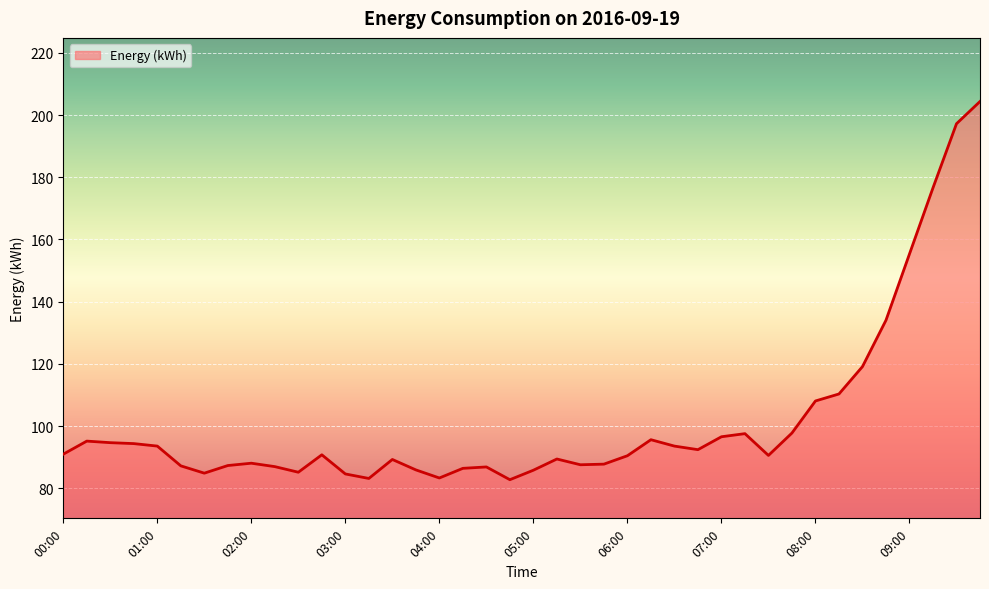

Reading left to right, transcribe all the data shown in this chart.

00:00=91.0	00:15=95.2	00:30=94.7	00:45=94.4	01:00=93.6	01:15=87.2	01:30=84.9	01:45=87.3	02:00=88.1	02:15=87.0	02:30=85.2	02:45=90.8	03:00=84.7	03:15=83.2	03:30=89.3	03:45=86.0	04:00=83.3	04:15=86.5	04:30=86.9	04:45=82.8	05:00=85.8	05:15=89.5	05:30=87.6	05:45=87.8	06:00=90.5	06:15=95.7	06:30=93.6	06:45=92.5	07:00=96.6	07:15=97.6	07:30=90.6	07:45=97.8	08:00=108.1	08:15=110.3	08:30=119.2	08:45=134.1	09:00=155.3	09:15=176.6	09:30=197.2	09:45=204.3